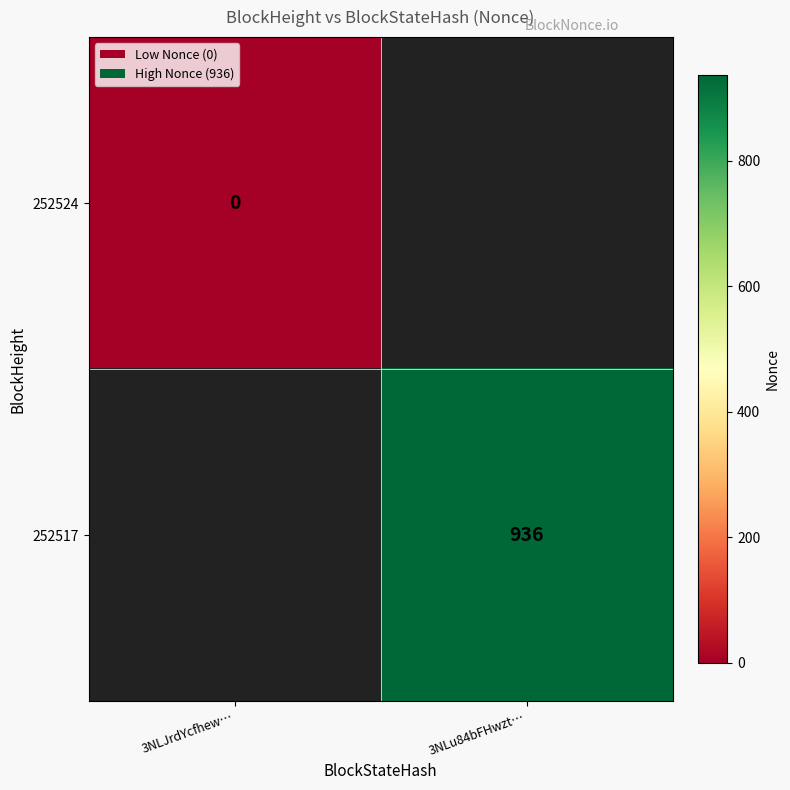

True or false: 252517 has a value of 193.2 at 3NLu84bFHwzt….

False